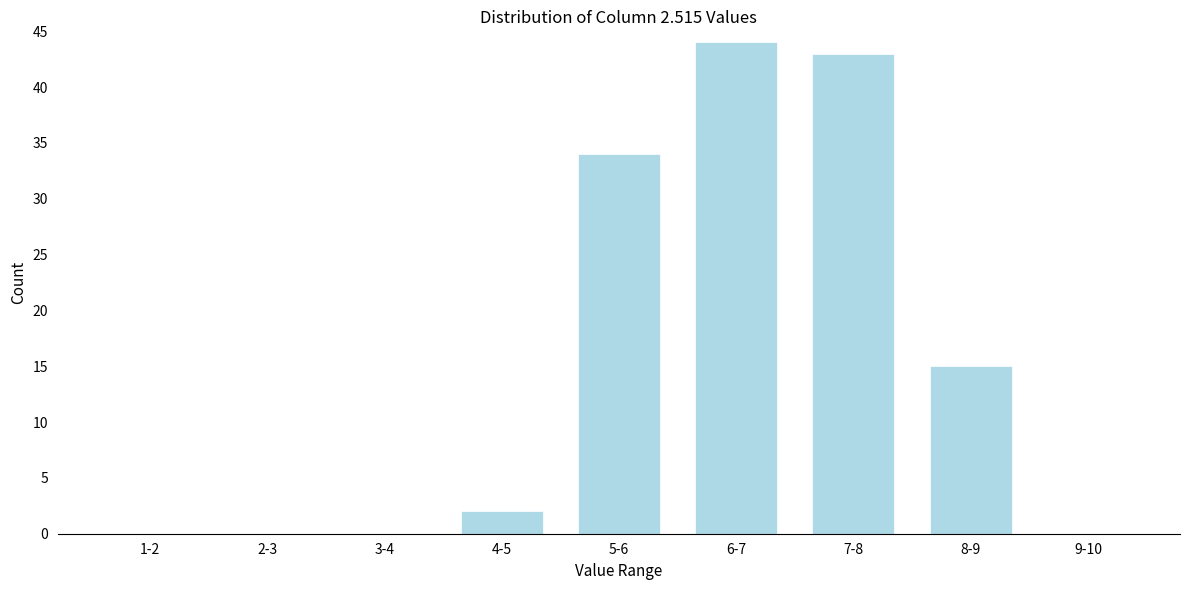

Reading left to right, transcribe all the data shown in this chart.

1-2=0	2-3=0	3-4=0	4-5=2	5-6=34	6-7=44	7-8=43	8-9=15	9-10=0